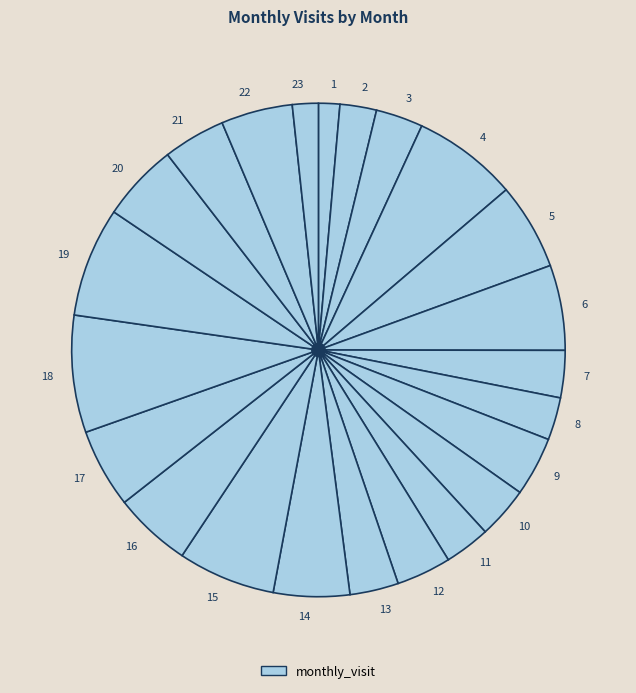

Combined, do 18 and 12 account for over 50%?

No